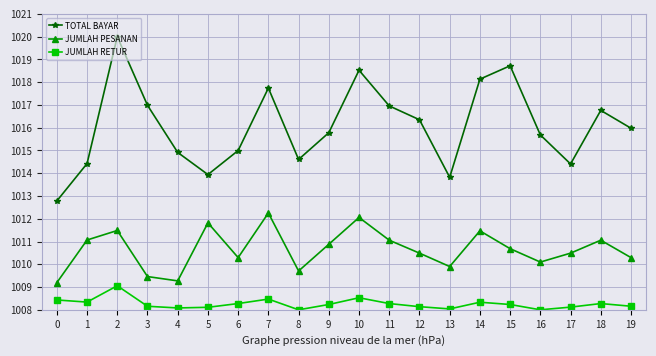

What is the value of the JUMLAH PESANAN point at the 2nd from the left?

1011.1